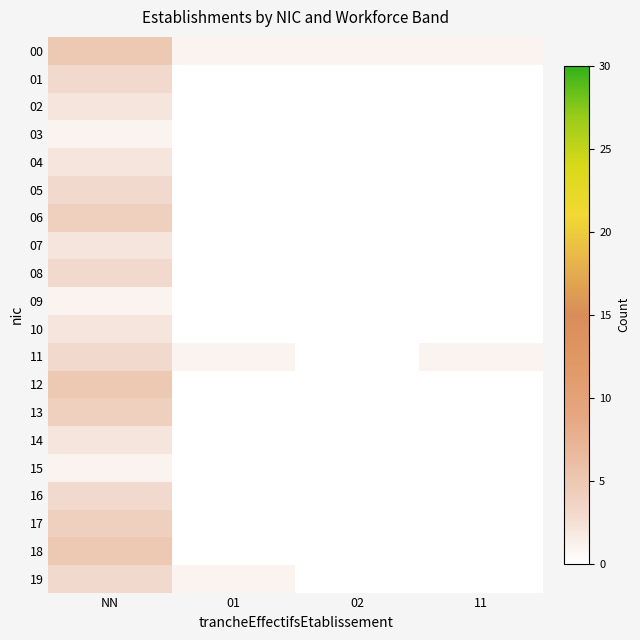

Between 02 and 11, which is larger?

02